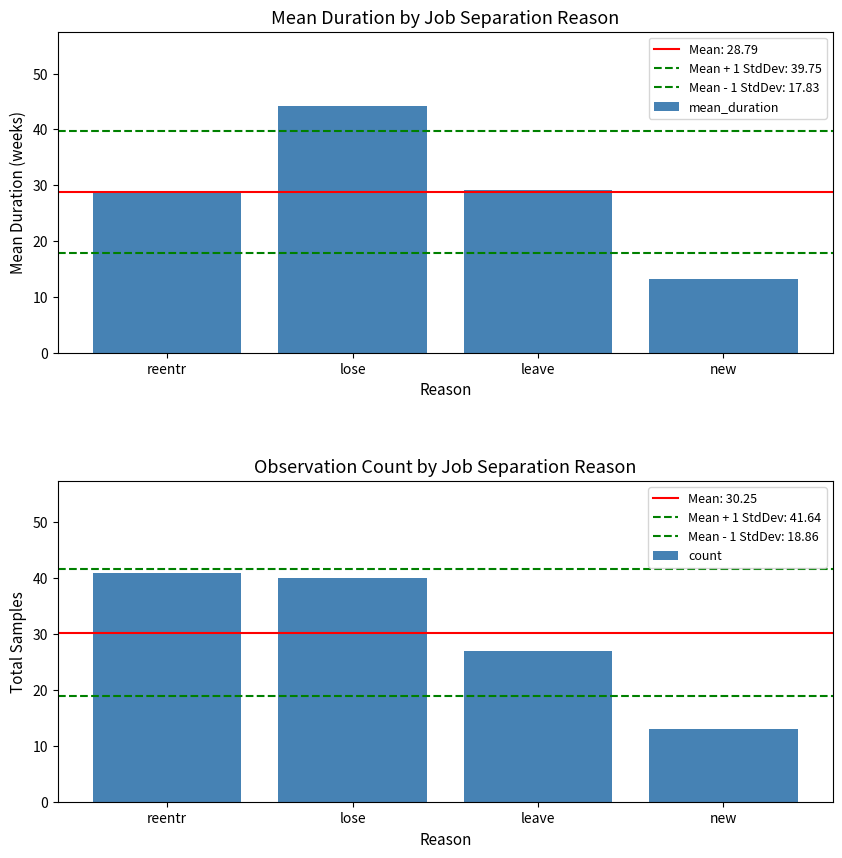

How many distinct data groups are displayed?

2